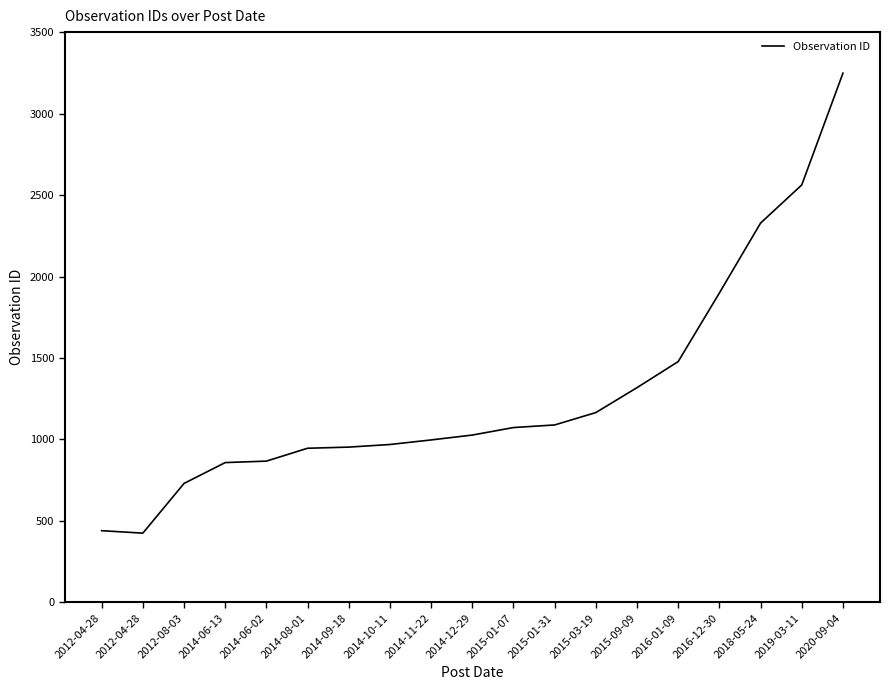

True or false: the data has more than 1 interior local peaks.

False